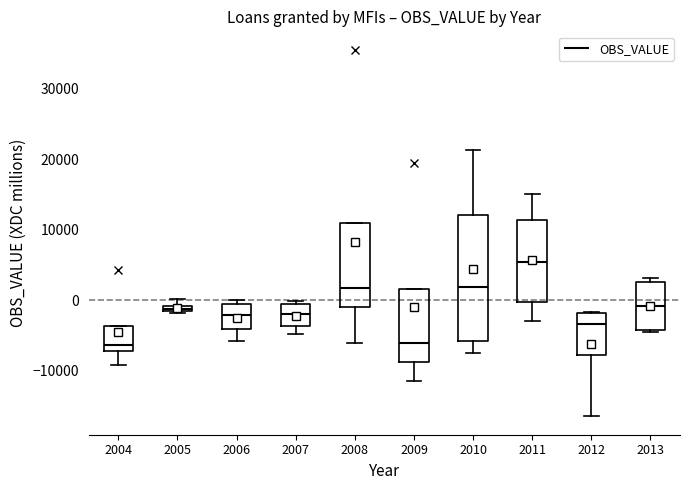

Which box has the highest median line?

2011